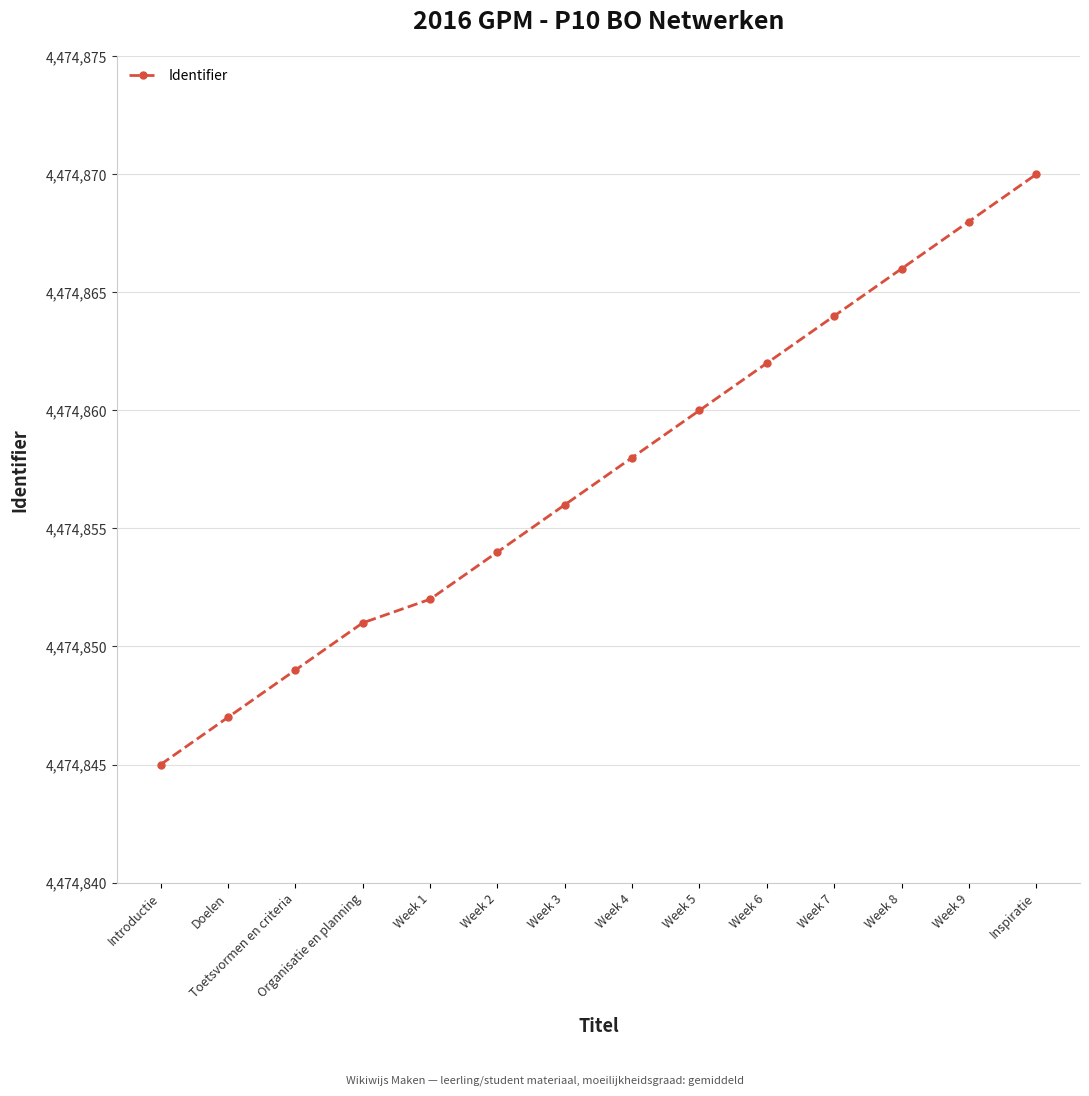

How many lines are shown in the chart?

1